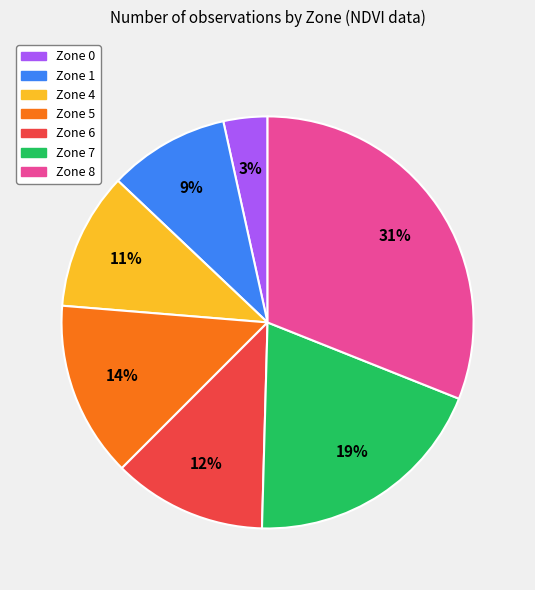

Rank the categories by value from lowest to highest.

Zone 0, Zone 1, Zone 4, Zone 6, Zone 5, Zone 7, Zone 8